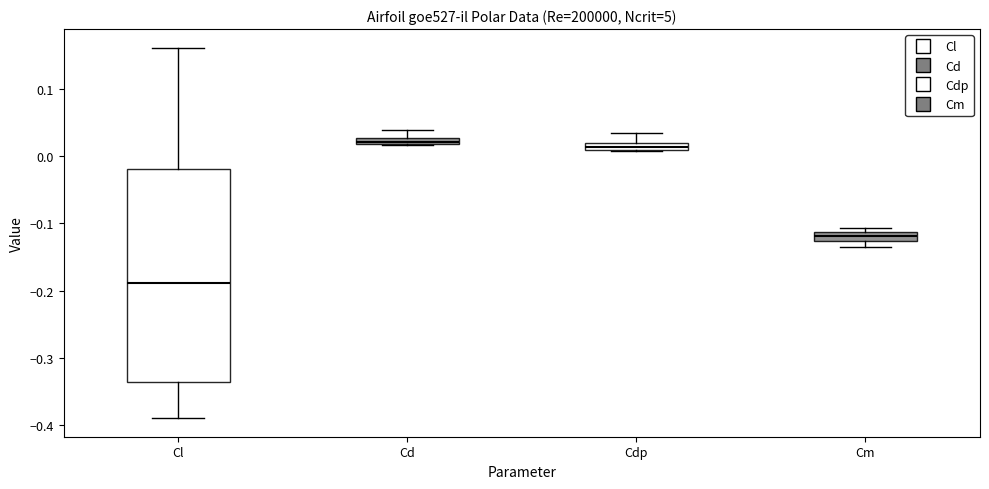

Where does the upper whisker of the box for Cd end on the y-axis? The values are not printed on the chart, so give them approximately, as read against the axis.

0.04